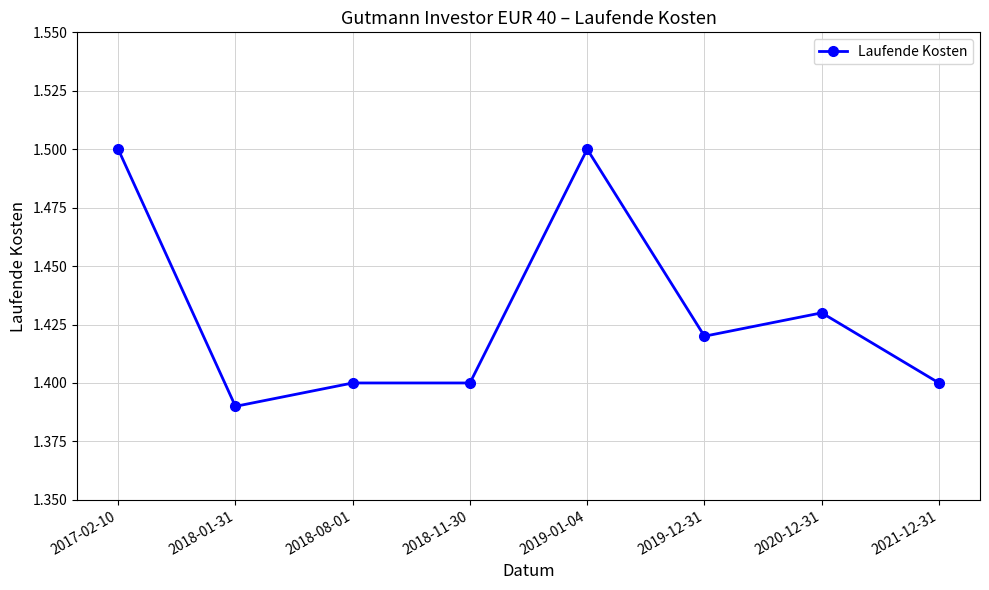

What is the difference between the maximum and minimum values?

0.1